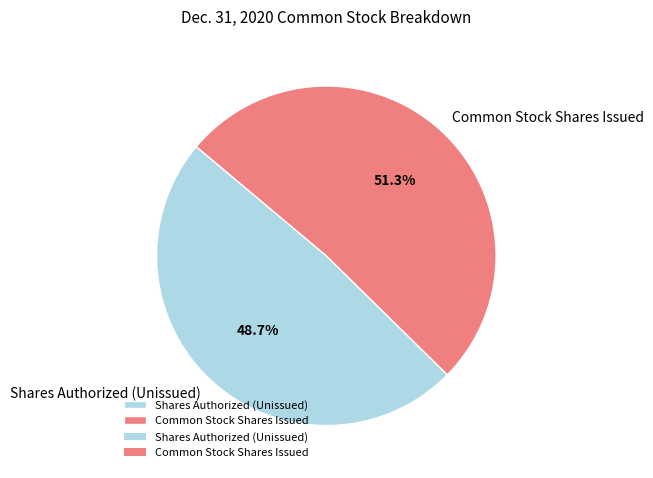

Between Shares Authorized (Unissued) and Common Stock Shares Issued, which is larger?

Common Stock Shares Issued